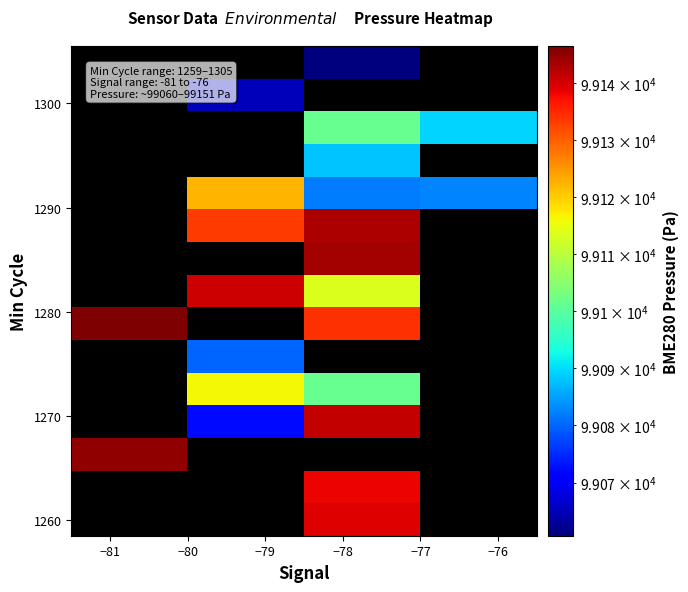

Count the number of data series in this chart.

15